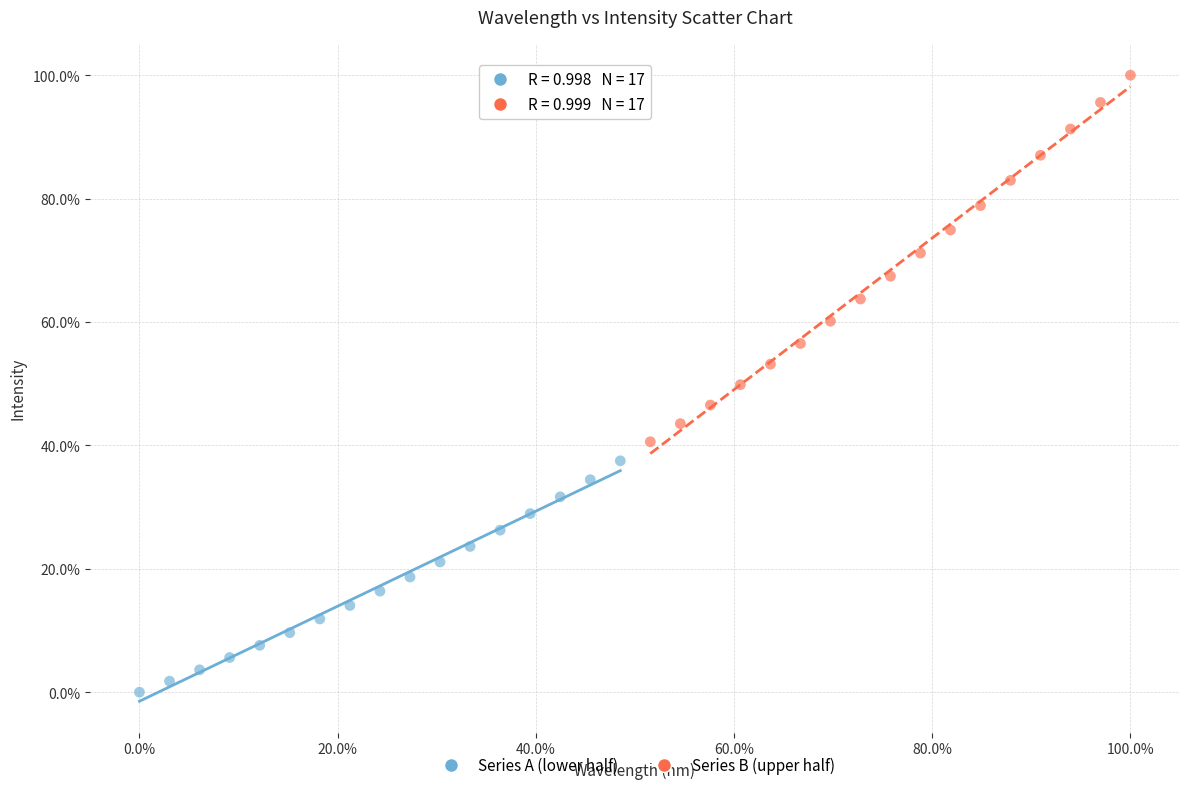

What are all the series names shown in the legend?

Series A (lower half), Series B (upper half)